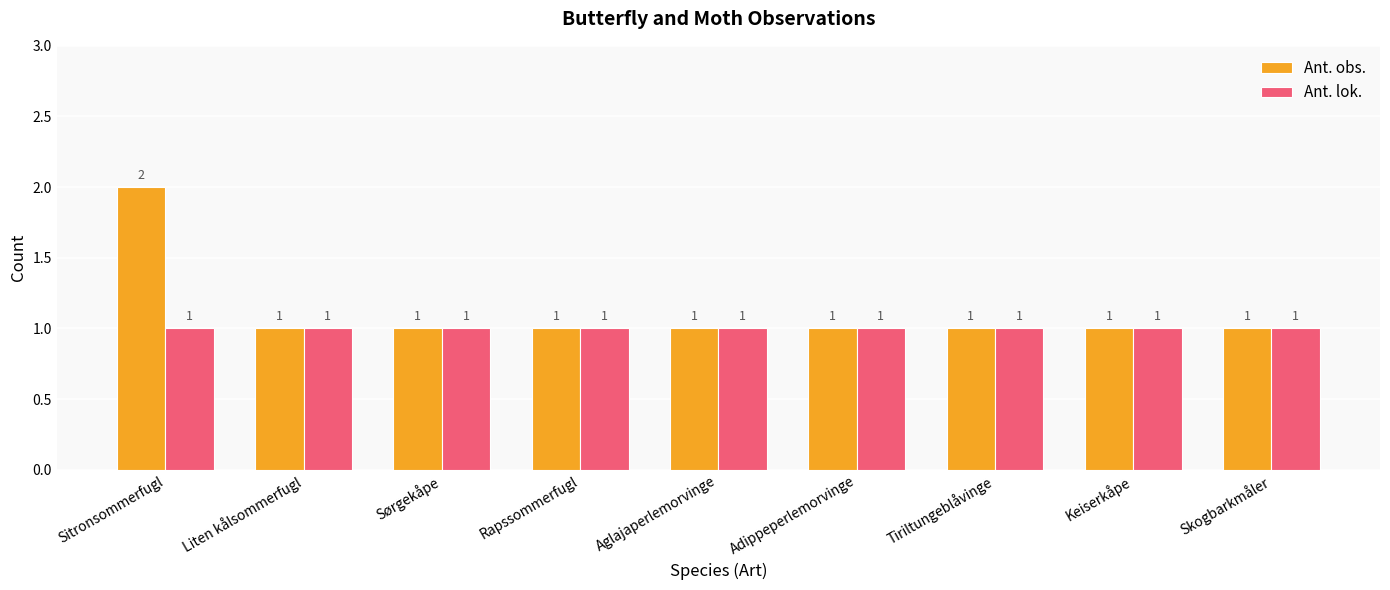

Rank the series by their maximum value, from highest to lowest.

Ant. obs., Ant. lok.